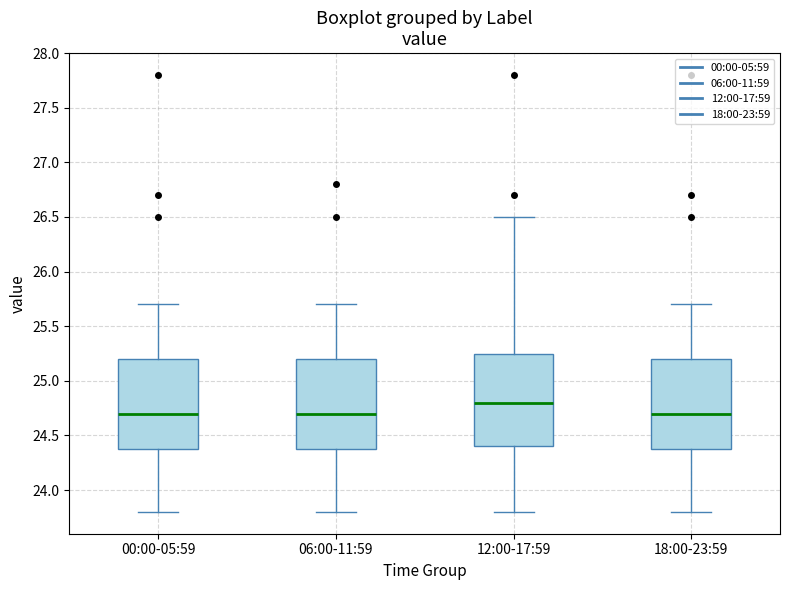

Reading left to right, read every box against the y-axis: the position of its median line, the range the box covers, and the ends of its whiskers. The values are not printed on the chart, so give them approximately, as read against the axis.

00:00-05:59: median 24.70, box 24.40 to 25.20, whiskers 23.80 to 25.70
06:00-11:59: median 24.70, box 24.40 to 25.20, whiskers 23.80 to 25.70
12:00-17:59: median 24.80, box 24.40 to 25.25, whiskers 23.80 to 26.50
18:00-23:59: median 24.70, box 24.40 to 25.20, whiskers 23.80 to 25.70